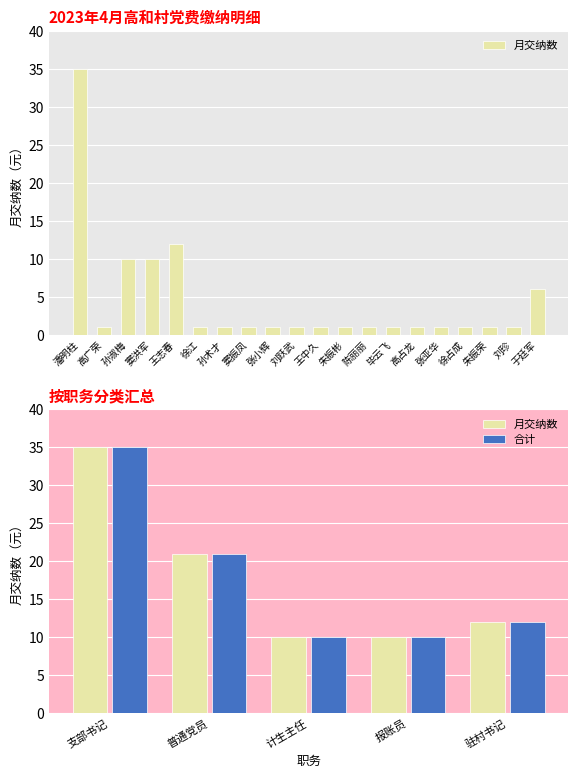

How many data points does each series have?

5